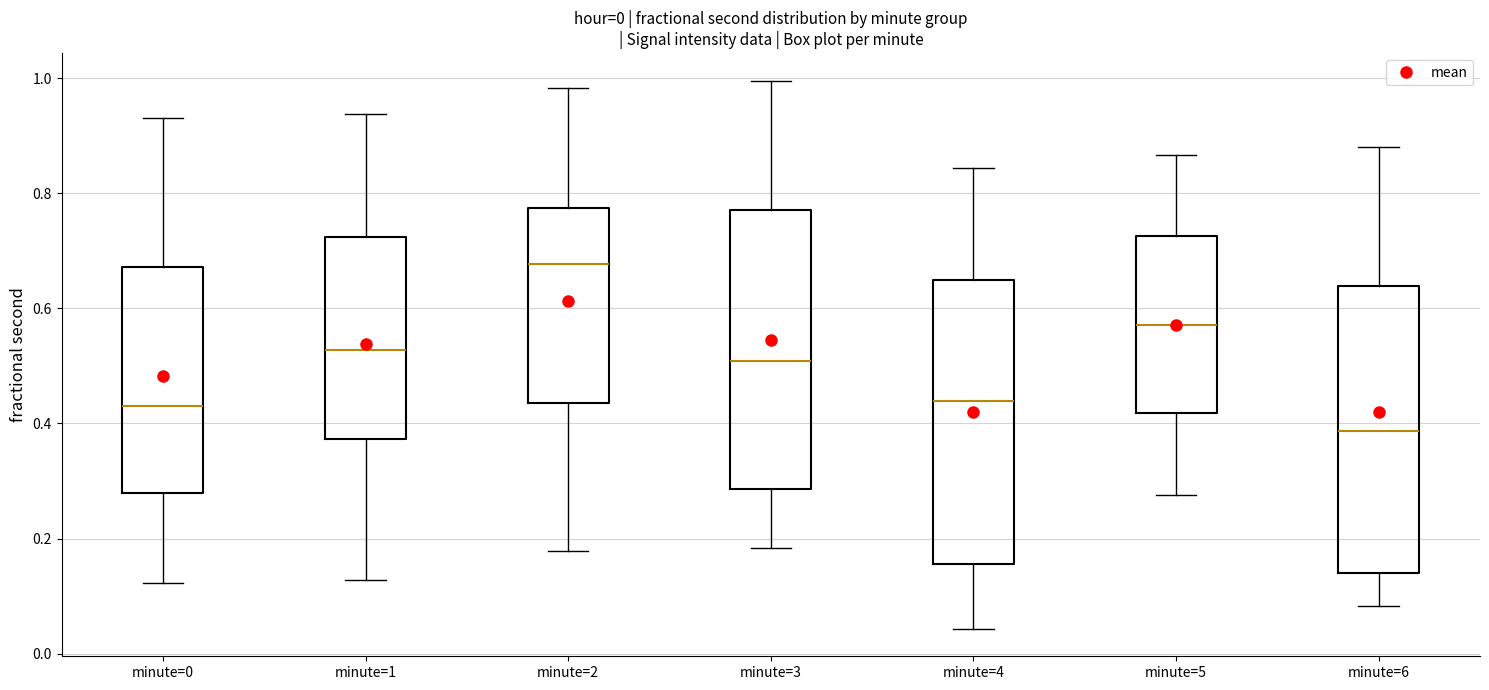

Reading left to right, transcribe this box plot: for each box, give where its median line is, the range the box spans, and where its two whiskers end, as read against the y-axis. The values are not printed on the chart, so give them approximately, as read against the axis.

minute=0: median 0.42, box 0.28 to 0.68, whiskers 0.12 to 0.94
minute=1: median 0.52, box 0.38 to 0.72, whiskers 0.12 to 0.94
minute=2: median 0.68, box 0.44 to 0.78, whiskers 0.18 to 0.98
minute=3: median 0.50, box 0.28 to 0.78, whiskers 0.18 to 1.00
minute=4: median 0.44, box 0.16 to 0.64, whiskers 0.04 to 0.84
minute=5: median 0.58, box 0.42 to 0.72, whiskers 0.28 to 0.86
minute=6: median 0.38, box 0.14 to 0.64, whiskers 0.08 to 0.88